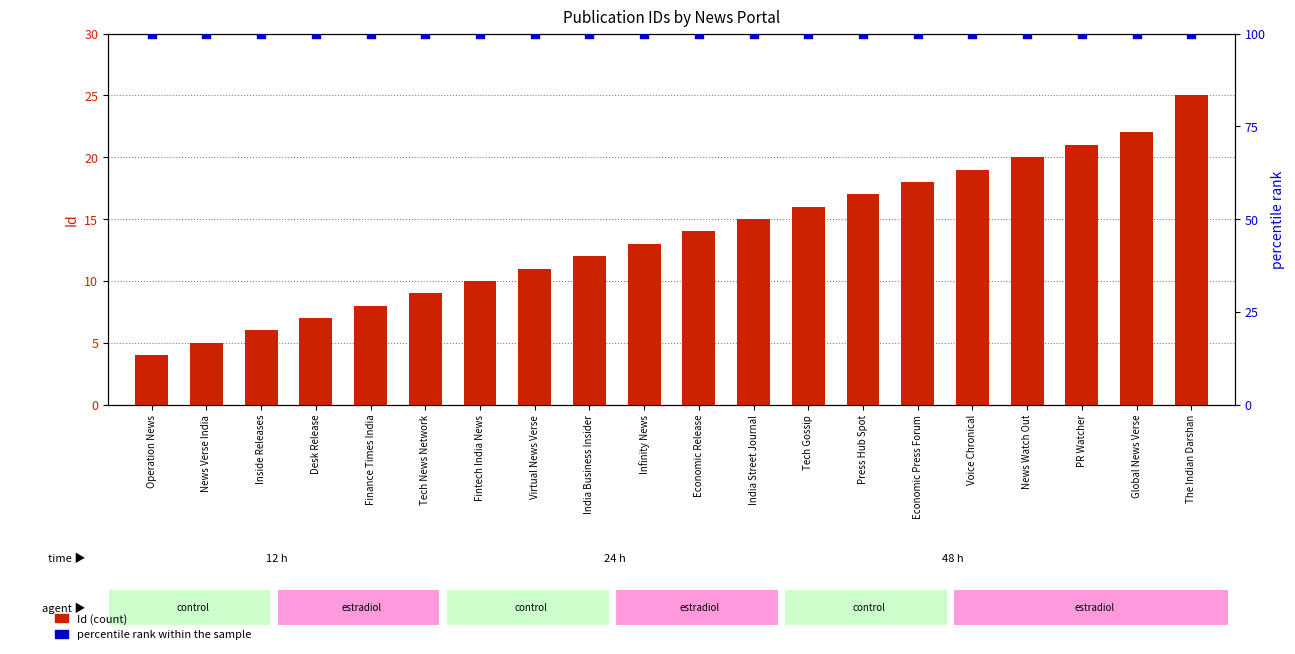

At how many categories does at least one series exceed 96?

20